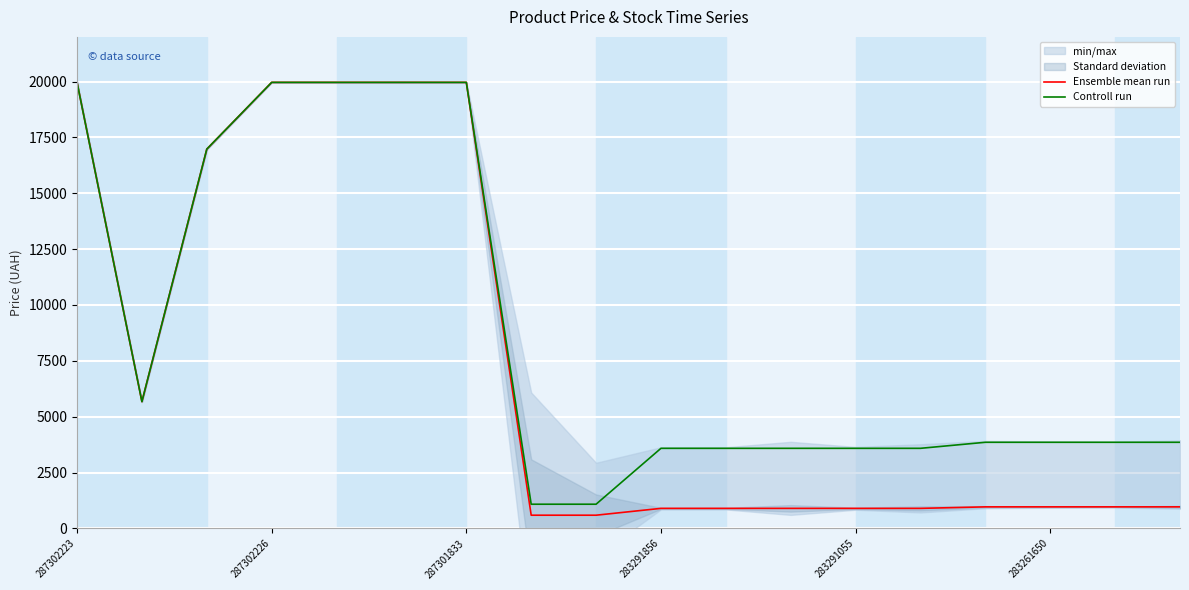

The value of Controll run at 283291055 is 3583.6. True or false?

True